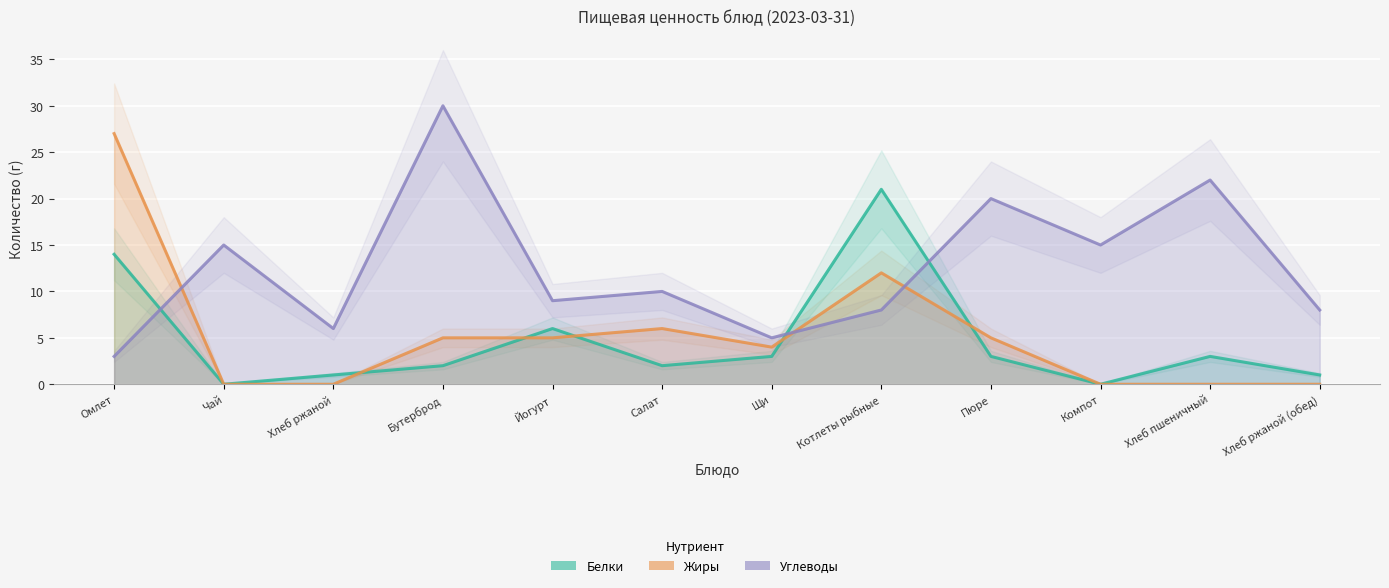

What is the average value of the Углеводы series?

13